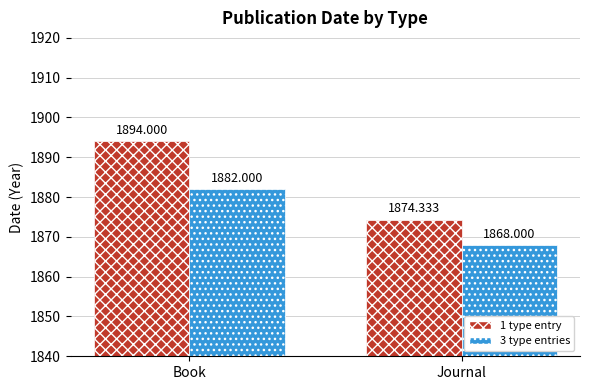

The value of 1 type entry at Book is 1261.7. True or false?

False